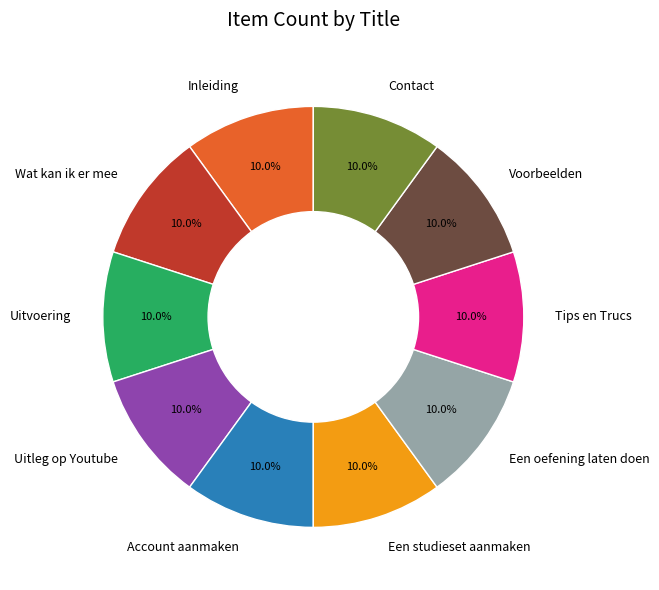

Combined, do Tips en Trucs and Uitleg op Youtube account for over 50%?

No